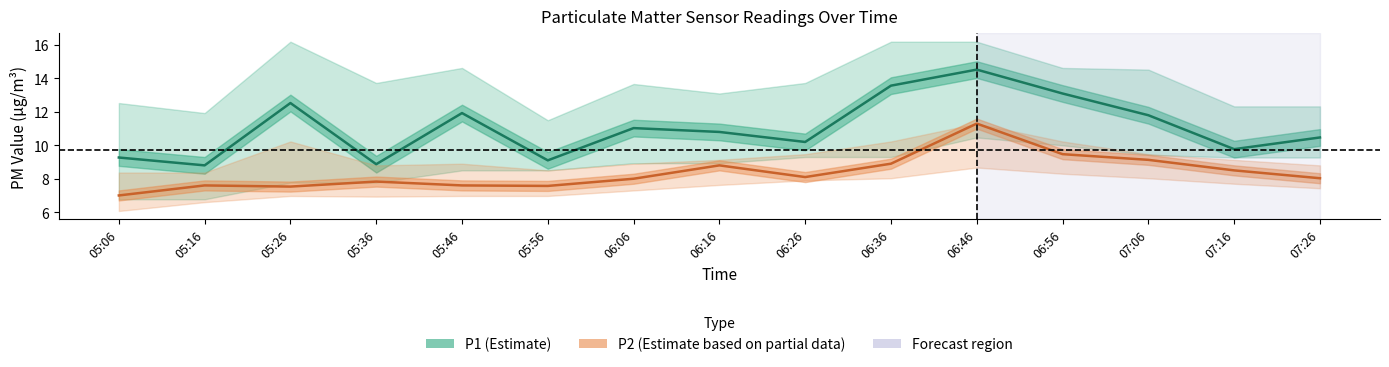

At how many categories does at least one series exceed 10?

10